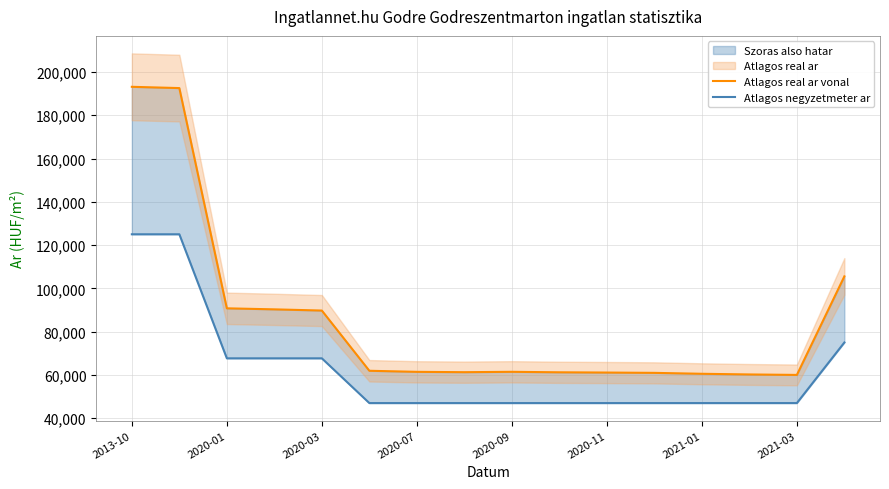

Which series has the widest spread of values?

Atlagos real ar vonal